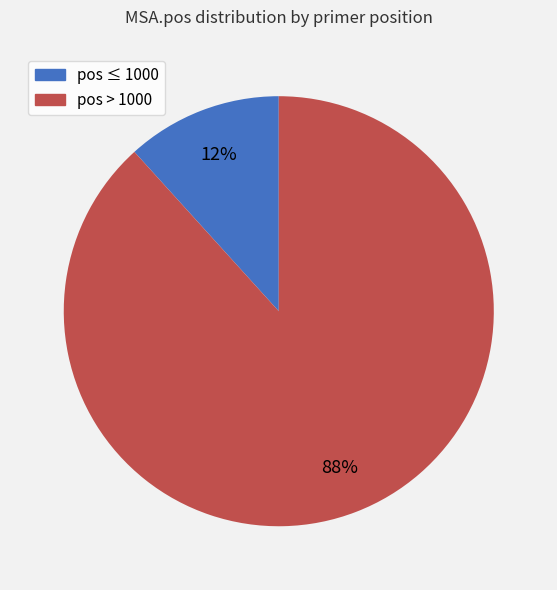

Is there any slice that represents more than half of the pie?

Yes